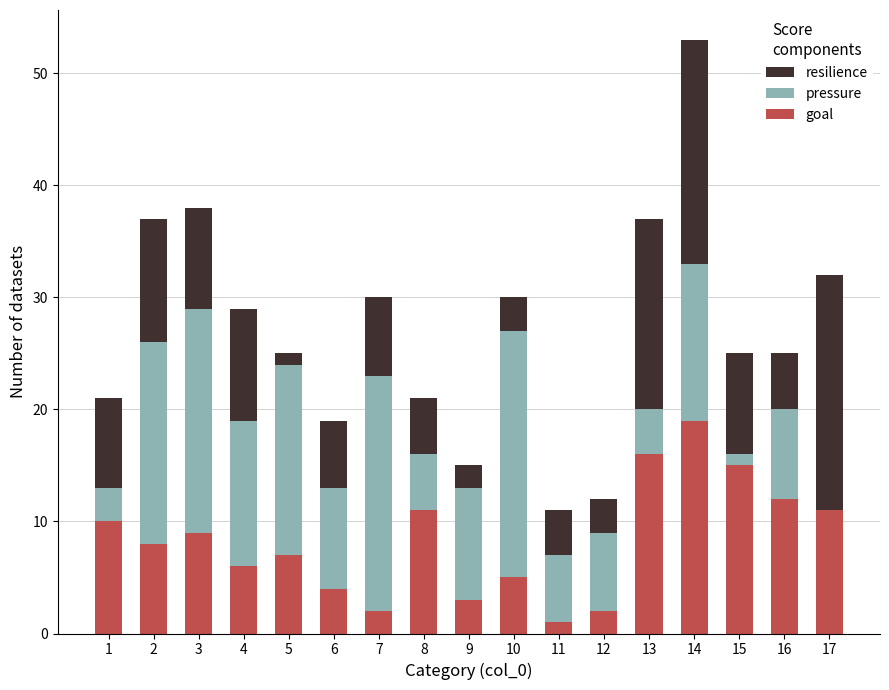

What is the total value across all series at 13?

37